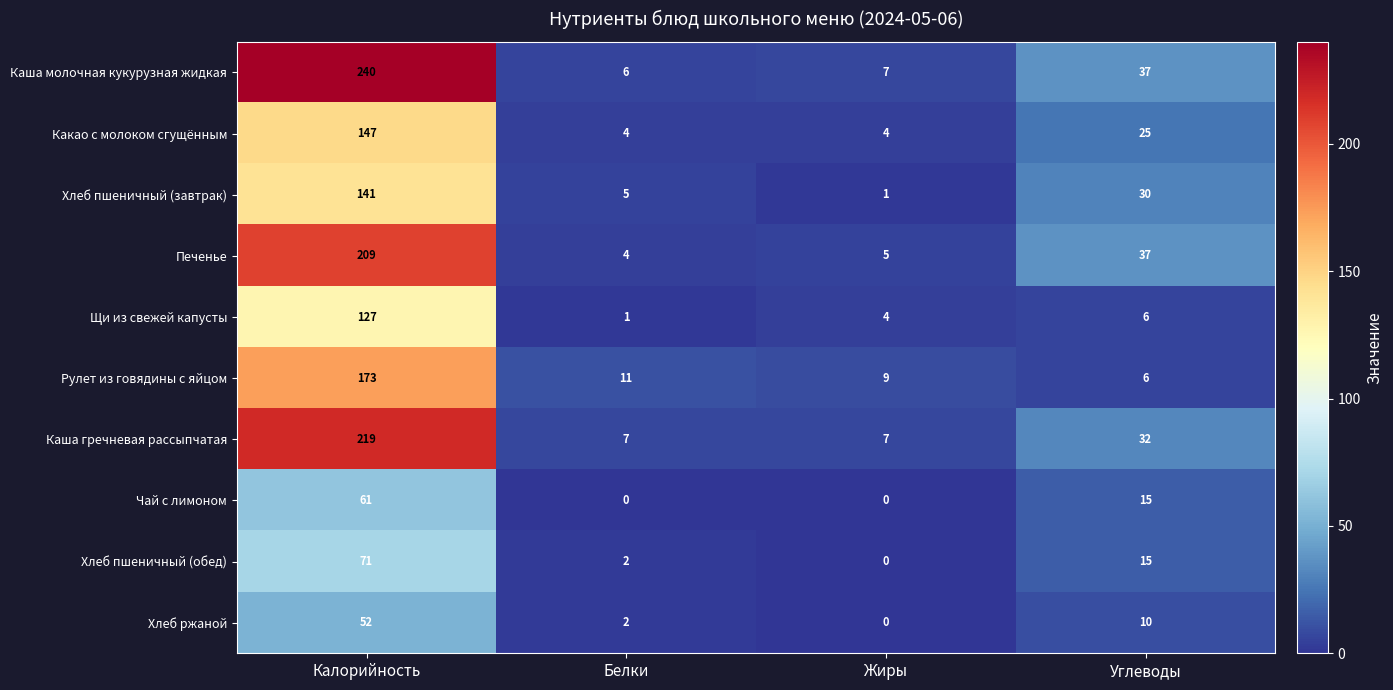

How many categories are shown in the chart?

4